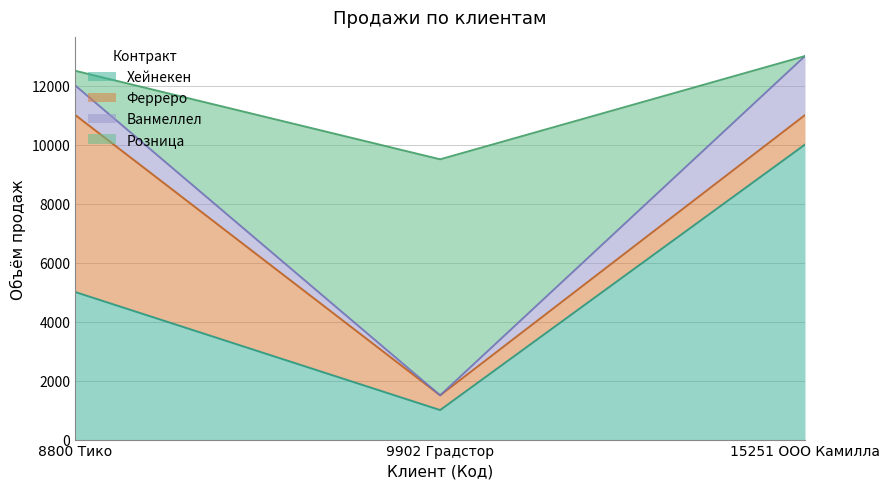

List the labels in order of Хейнекен value, largest first.

15251 ООО Камилла, 8800 Тико, 9902 Градстор